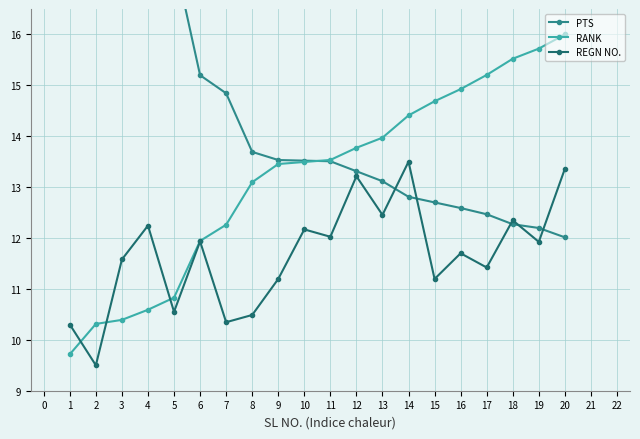

The value of RANK at 9 is 3.4. True or false?

False